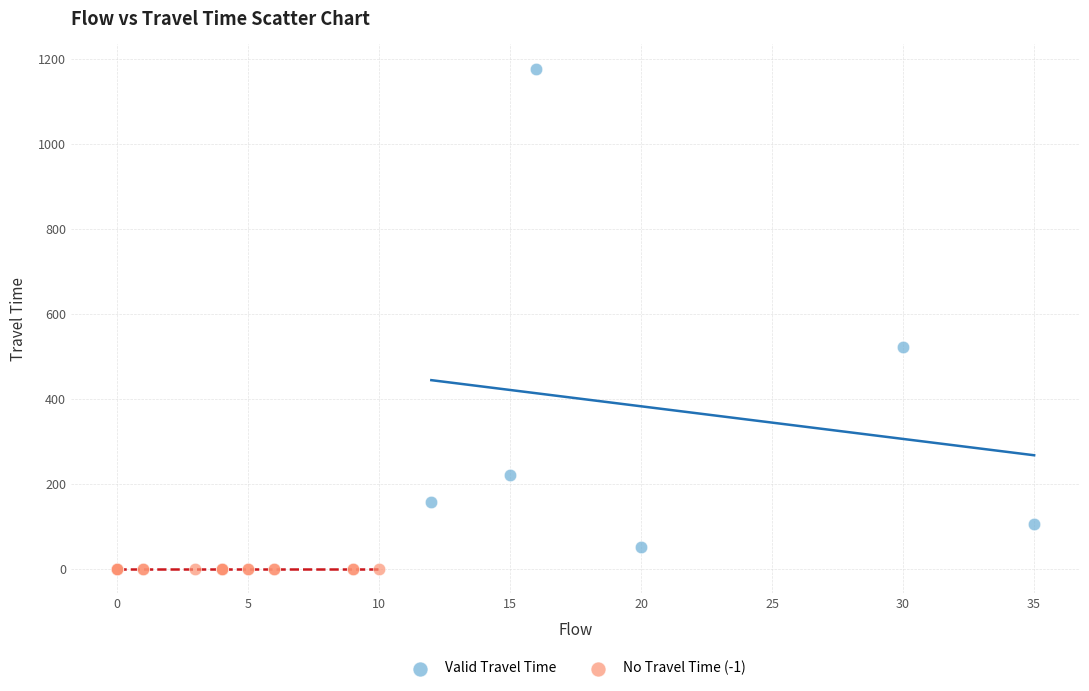

Which series contains the lowest Y value?

No Travel Time (-1)